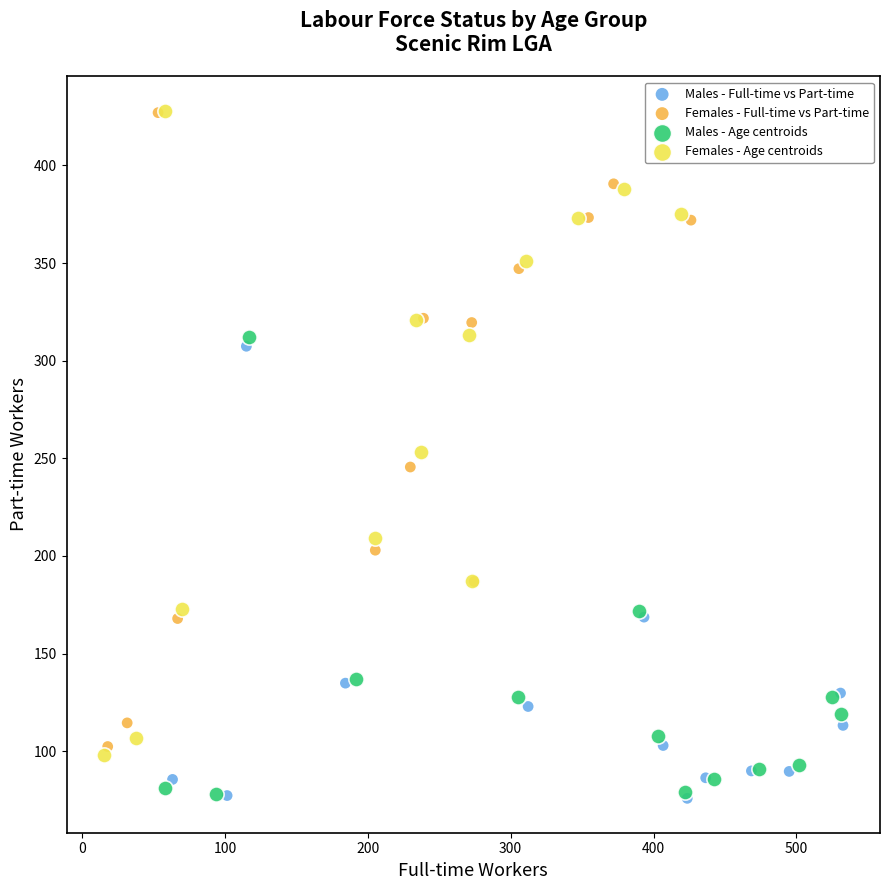

Which series has the widest spread of Y values?

Females - Age centroids